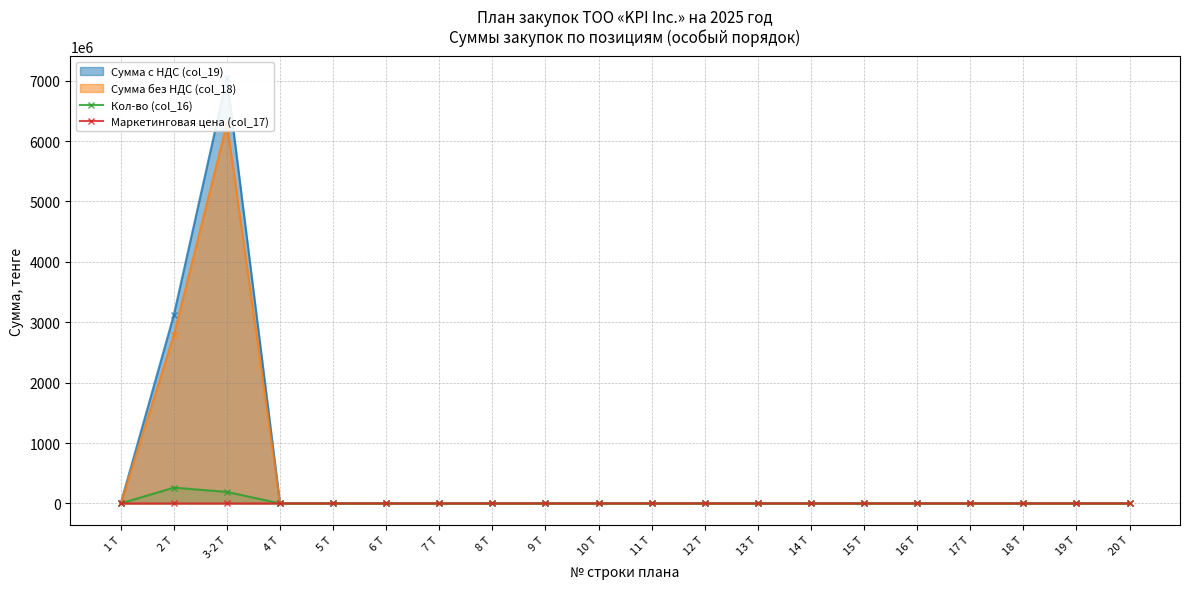

At how many categories does at least one series exceed 247728688?

1